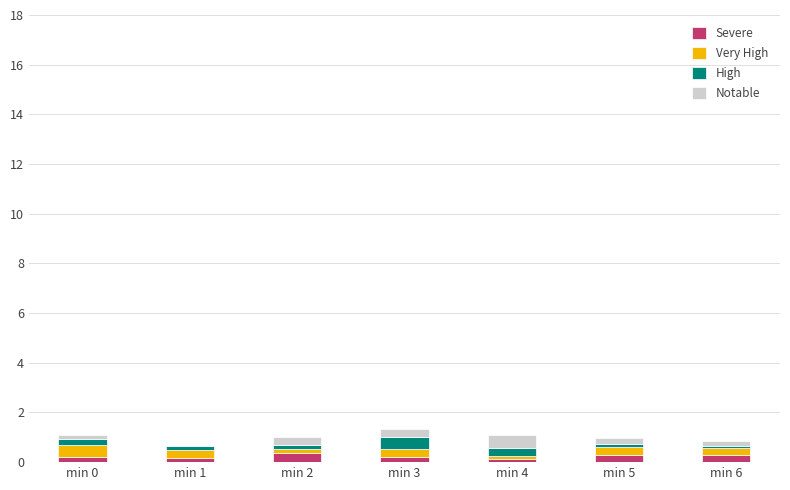

What is the maximum value for Severe?

0.4